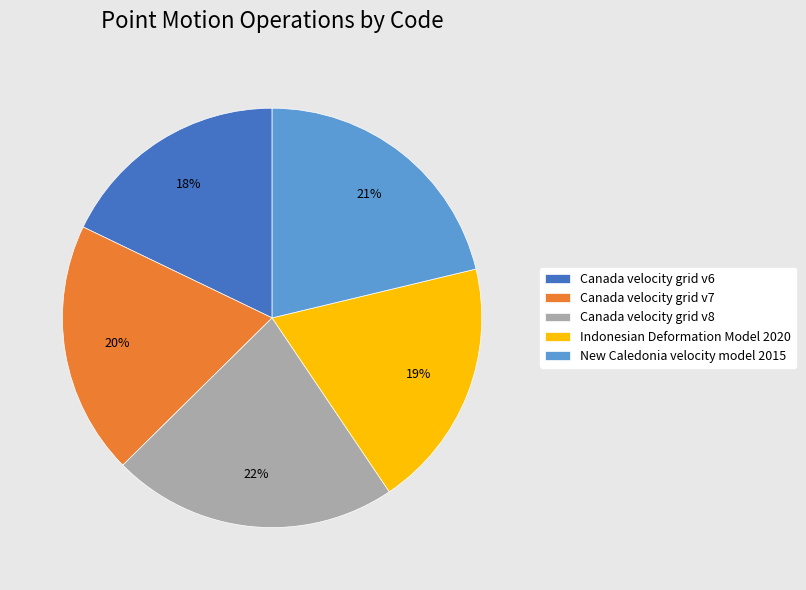

True or false: Canada velocity grid v8 accounts for 22% of the total.

True